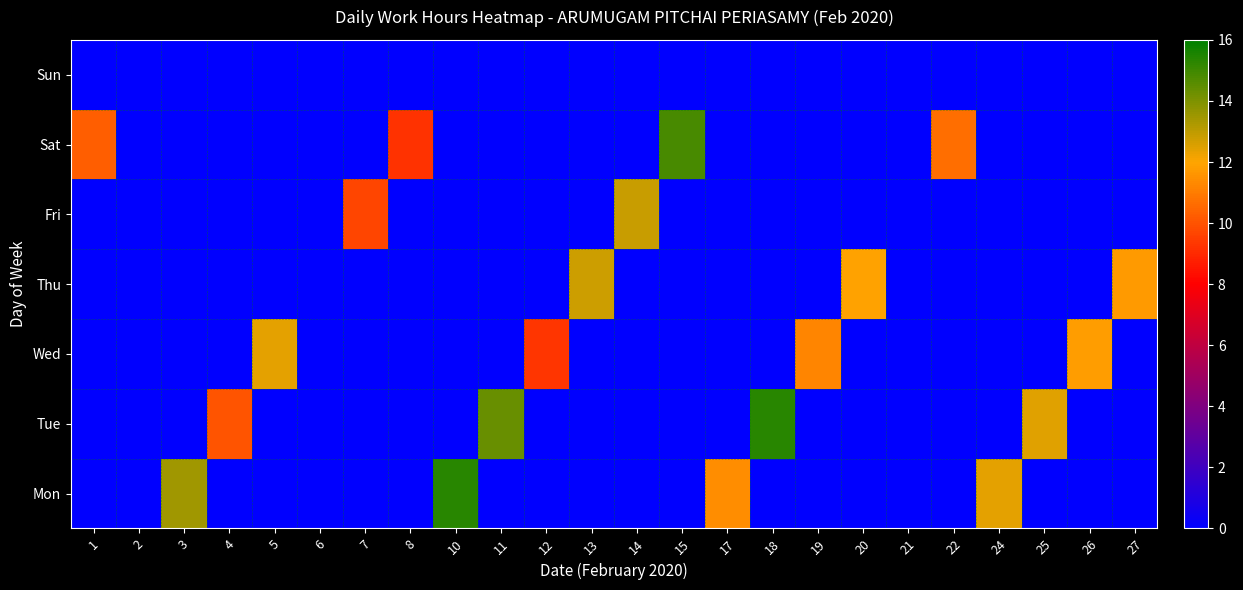

Reading left to right, list all the values displayed in this chart.

Mon: 1=0.0	2=0.0	3=13.4	4=0.0	5=0.0	6=0.0	7=0.0	8=0.0	10=15.3	11=0.0	12=0.0	13=0.0	14=0.0	15=0.0	17=11.4	18=0.0	19=0.0	20=0.0	21=0.0	22=0.0	24=12.4	25=0.0	26=0.0	27=0.0
Tue: 1=0.0	2=0.0	3=0.0	4=10.1	5=0.0	6=0.0	7=0.0	8=0.0	10=0.0	11=14.3	12=0.0	13=0.0	14=0.0	15=0.0	17=0.0	18=15.4	19=0.0	20=0.0	21=0.0	22=0.0	24=0.0	25=12.5	26=0.0	27=0.0
Wed: 1=0.0	2=0.0	3=0.0	4=0.0	5=12.4	6=0.0	7=0.0	8=0.0	10=0.0	11=0.0	12=9.3	13=0.0	14=0.0	15=0.0	17=0.0	18=0.0	19=11.2	20=0.0	21=0.0	22=0.0	24=0.0	25=0.0	26=11.8	27=0.0
Thu: 1=0.0	2=0.0	3=0.0	4=0.0	5=0.0	6=0.0	7=0.0	8=0.0	10=0.0	11=0.0	12=0.0	13=12.8	14=0.0	15=0.0	17=0.0	18=0.0	19=0.0	20=11.9	21=0.0	22=0.0	24=0.0	25=0.0	26=0.0	27=11.7
Fri: 1=0.0	2=0.0	3=0.0	4=0.0	5=0.0	6=0.0	7=9.7	8=0.0	10=0.0	11=0.0	12=0.0	13=0.0	14=12.9	15=0.0	17=0.0	18=0.0	19=0.0	20=0.0	21=0.0	22=0.0	24=0.0	25=0.0	26=0.0	27=0.0
Sat: 1=10.3	2=0.0	3=0.0	4=0.0	5=0.0	6=0.0	7=0.0	8=9.2	10=0.0	11=0.0	12=0.0	13=0.0	14=0.0	15=14.8	17=0.0	18=0.0	19=0.0	20=0.0	21=0.0	22=10.7	24=0.0	25=0.0	26=0.0	27=0.0
Sun: 1=0.0	2=0.0	3=0.0	4=0.0	5=0.0	6=0.0	7=0.0	8=0.0	10=0.0	11=0.0	12=0.0	13=0.0	14=0.0	15=0.0	17=0.0	18=0.0	19=0.0	20=0.0	21=0.0	22=0.0	24=0.0	25=0.0	26=0.0	27=0.0